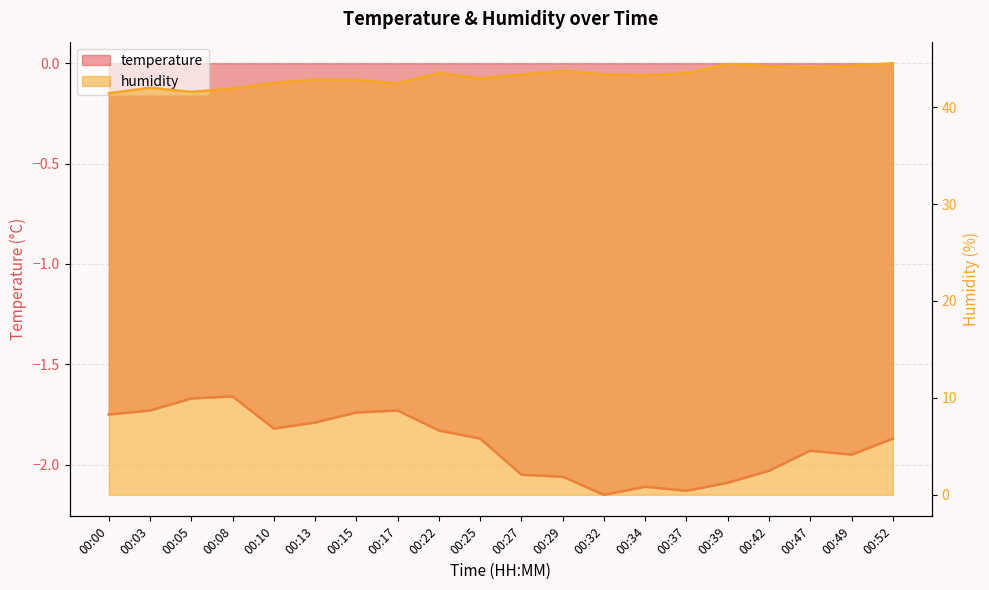

True or false: temperature has more than 2 points higher than both neighbors.

True